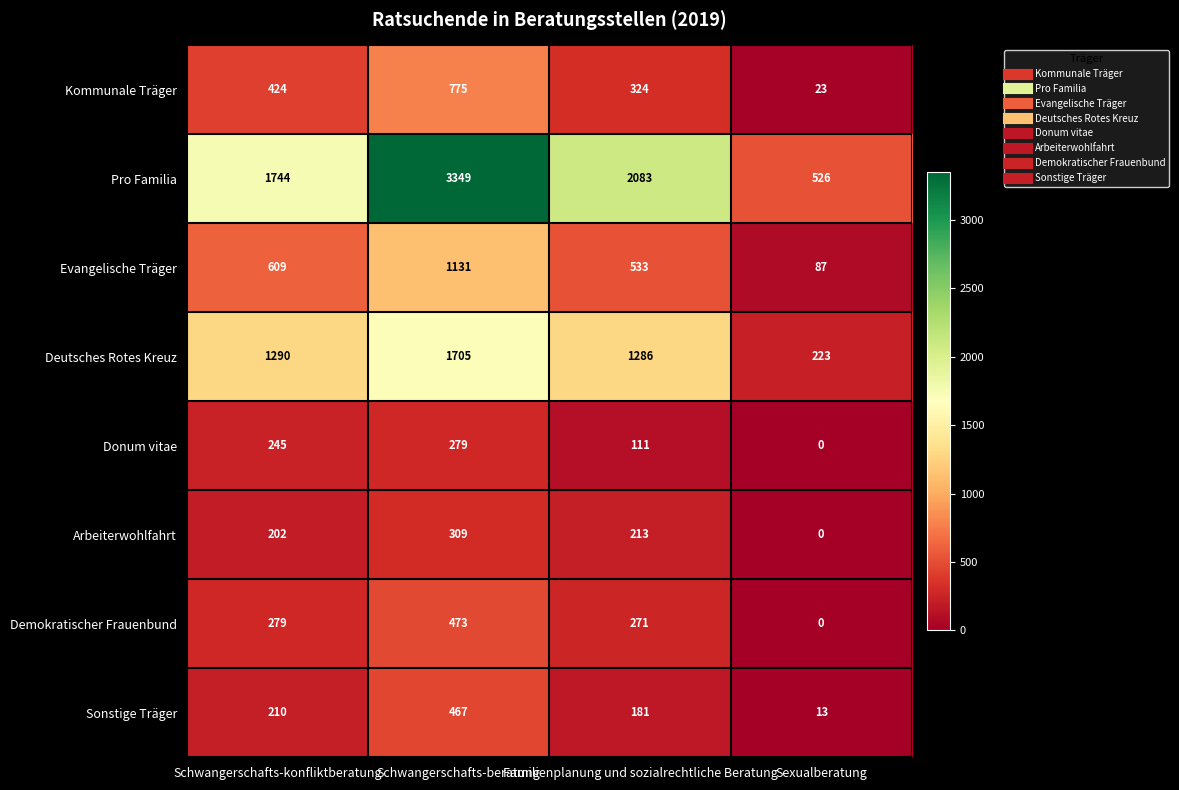

At which label does Deutsches Rotes Kreuz reach its peak?

Schwangerschafts-beratung